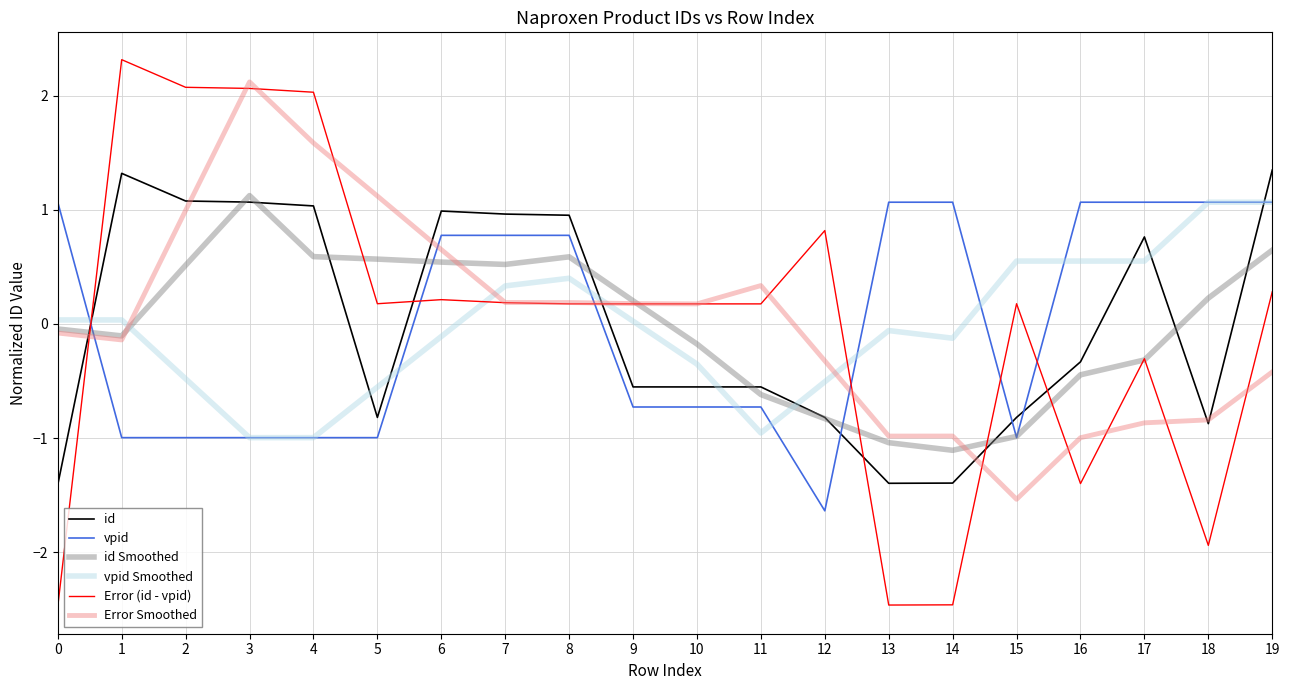

At which category is the sum across all series the highest?

3